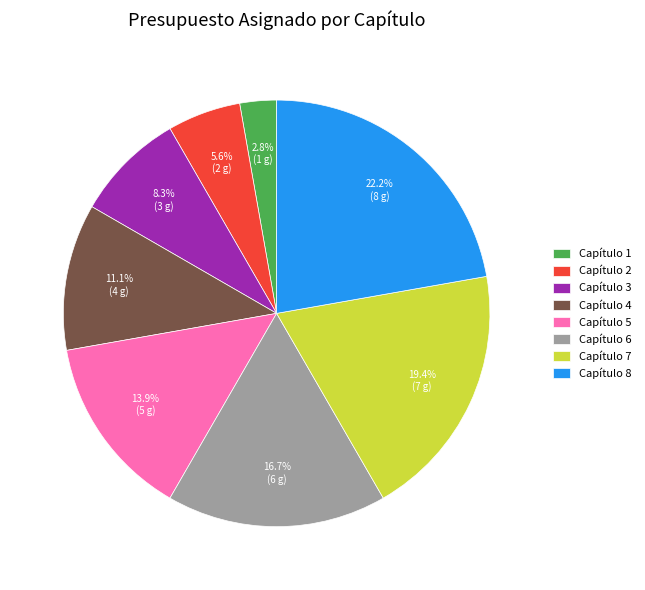

How many segments does this pie chart have?

8